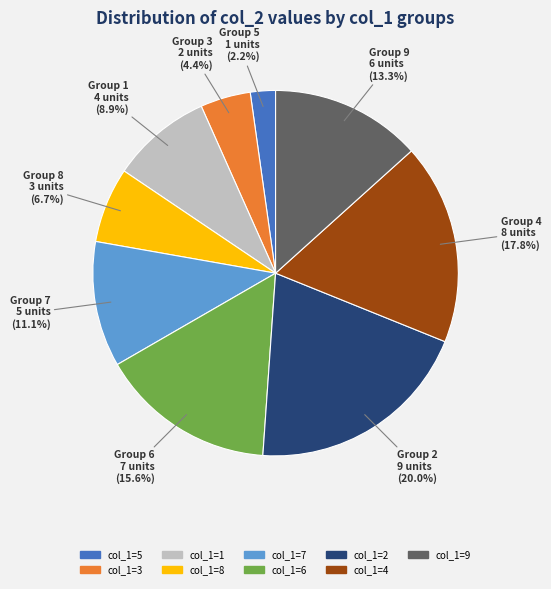

How many segments does this pie chart have?

9